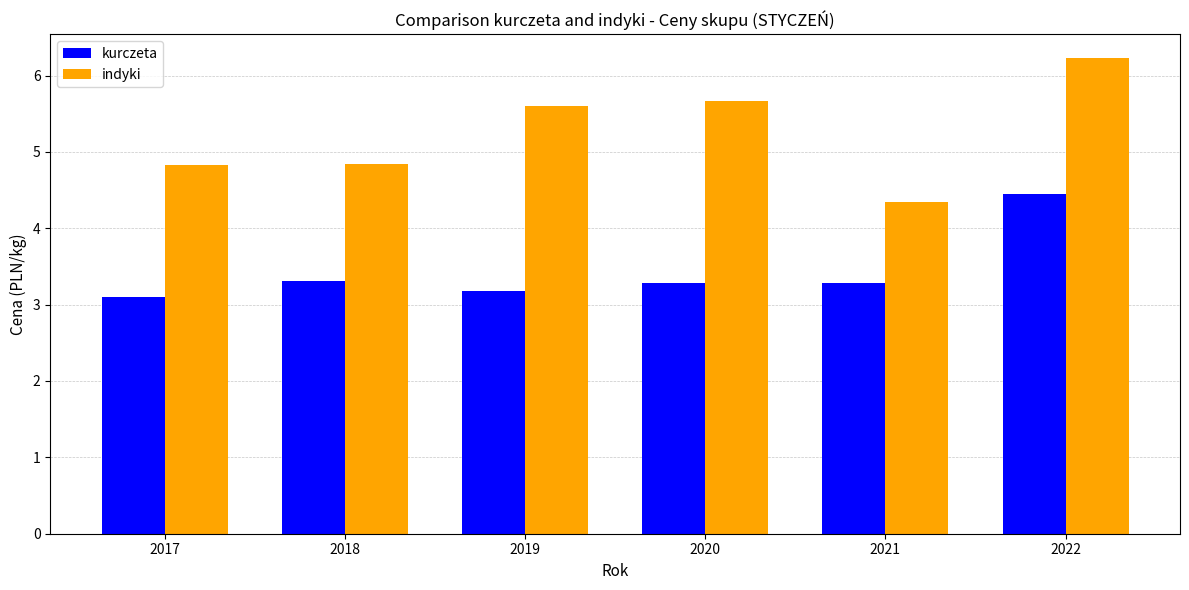

Rank the series by their average value, from lowest to highest.

kurczeta, indyki